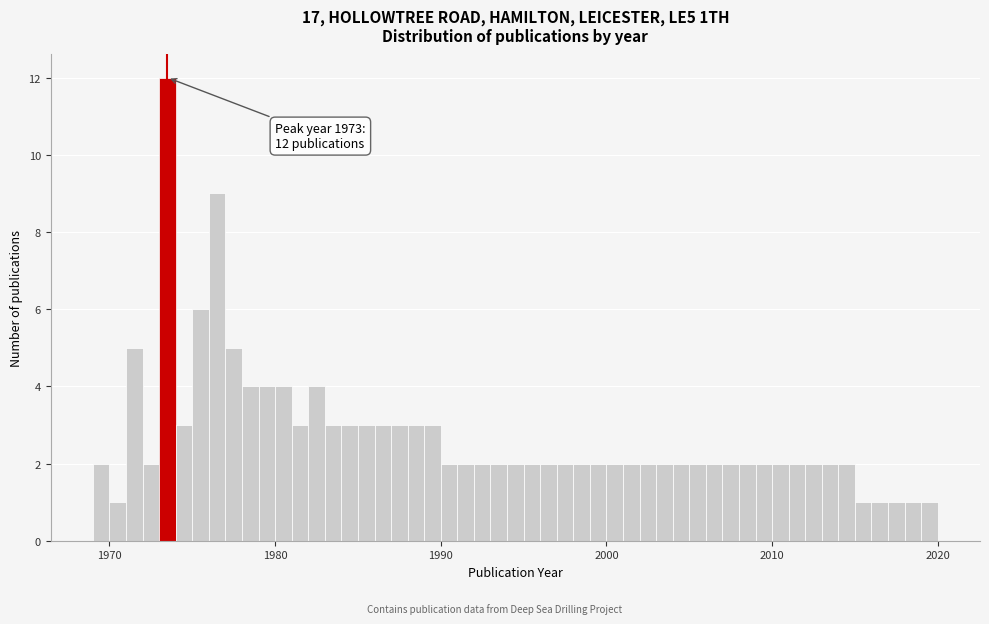

Around what value on the x-axis is the tallest bar? Give the approximate position of its centre, as read against the axis.

1974